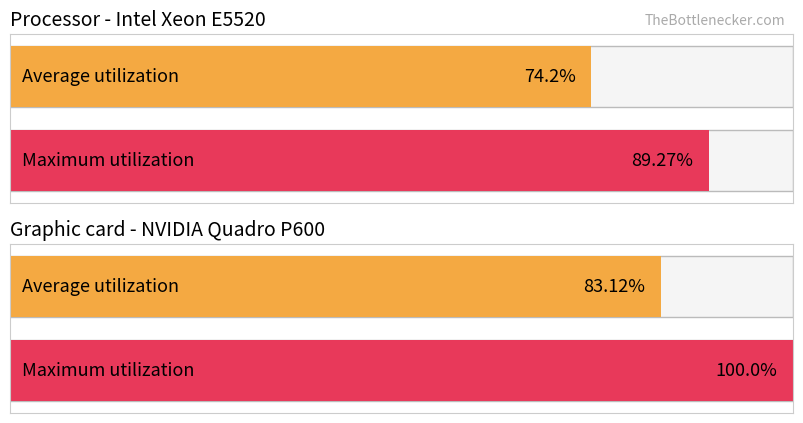

What is the average value of the Average utilization series?

78.7